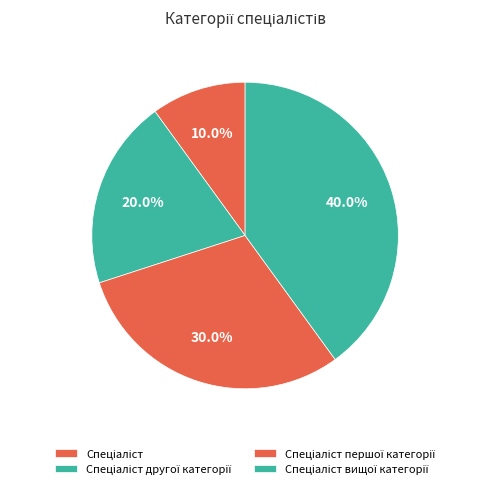

How many segments does this pie chart have?

4